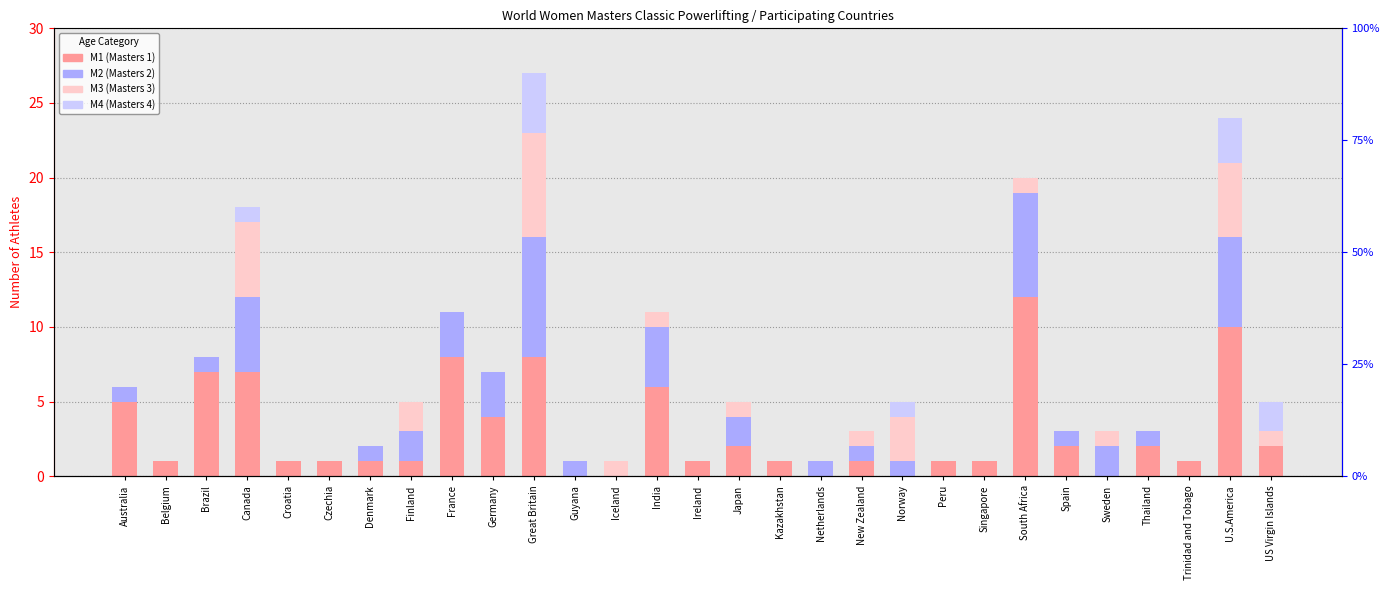

Reading left to right, transcribe all the data shown in this chart.

M1: Australia=5	Belgium=1	Brazil=7	Canada=7	Croatia=1	Czechia=1	Denmark=1	Finland=1	France=8	Germany=4	Great Britain=8	Guyana=0	Iceland=0	India=6	Ireland=1	Japan=2	Kazakhstan=1	Netherlands=0	New Zealand=1	Norway=0	Peru=1	Singapore=1	South Africa=12	Spain=2	Sweden=0	Thailand=2	Trinidad and Tobago=1	U.S.America=10	US Virgin Islands=2
M2: Australia=1	Belgium=0	Brazil=1	Canada=5	Croatia=0	Czechia=0	Denmark=1	Finland=2	France=3	Germany=3	Great Britain=8	Guyana=1	Iceland=0	India=4	Ireland=0	Japan=2	Kazakhstan=0	Netherlands=1	New Zealand=1	Norway=1	Peru=0	Singapore=0	South Africa=7	Spain=1	Sweden=2	Thailand=1	Trinidad and Tobago=0	U.S.America=6	US Virgin Islands=0
M3: Australia=0	Belgium=0	Brazil=0	Canada=5	Croatia=0	Czechia=0	Denmark=0	Finland=2	France=0	Germany=0	Great Britain=7	Guyana=0	Iceland=1	India=1	Ireland=0	Japan=1	Kazakhstan=0	Netherlands=0	New Zealand=1	Norway=3	Peru=0	Singapore=0	South Africa=1	Spain=0	Sweden=1	Thailand=0	Trinidad and Tobago=0	U.S.America=5	US Virgin Islands=1
M4: Australia=0	Belgium=0	Brazil=0	Canada=1	Croatia=0	Czechia=0	Denmark=0	Finland=0	France=0	Germany=0	Great Britain=4	Guyana=0	Iceland=0	India=0	Ireland=0	Japan=0	Kazakhstan=0	Netherlands=0	New Zealand=0	Norway=1	Peru=0	Singapore=0	South Africa=0	Spain=0	Sweden=0	Thailand=0	Trinidad and Tobago=0	U.S.America=3	US Virgin Islands=2